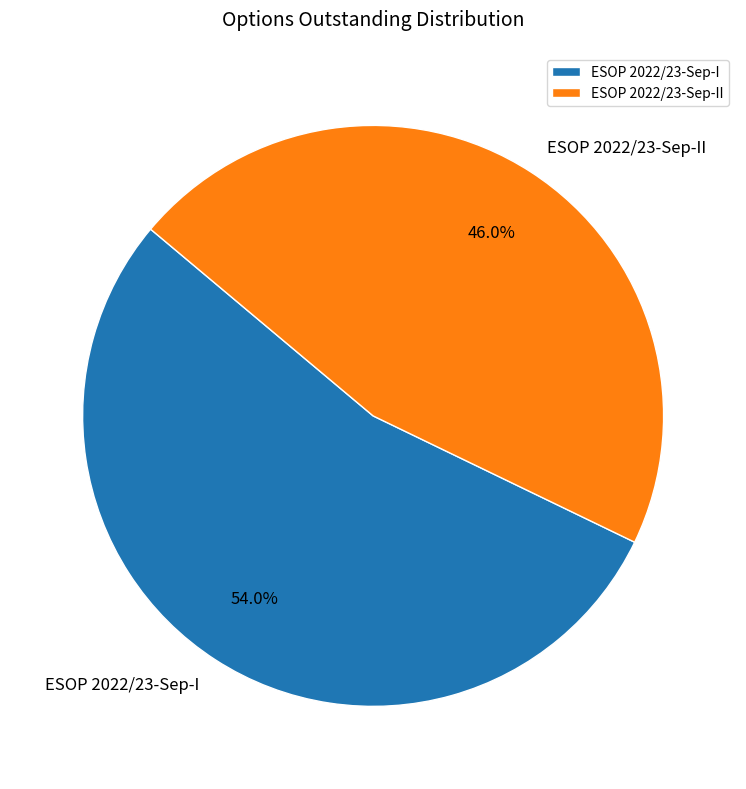

Count the number of slices in the pie.

2